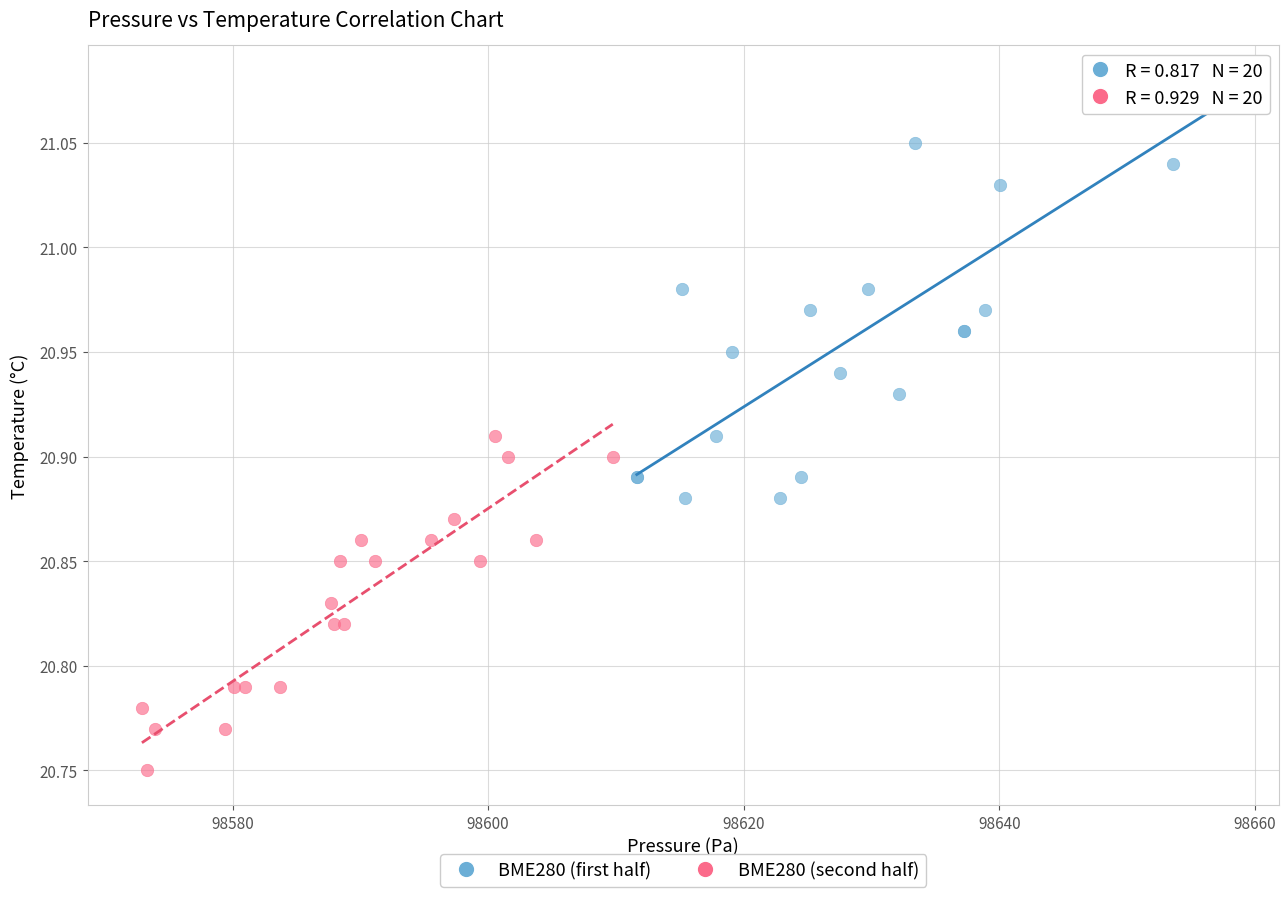

Which series has the widest spread of Y values?

BME280 (first half)